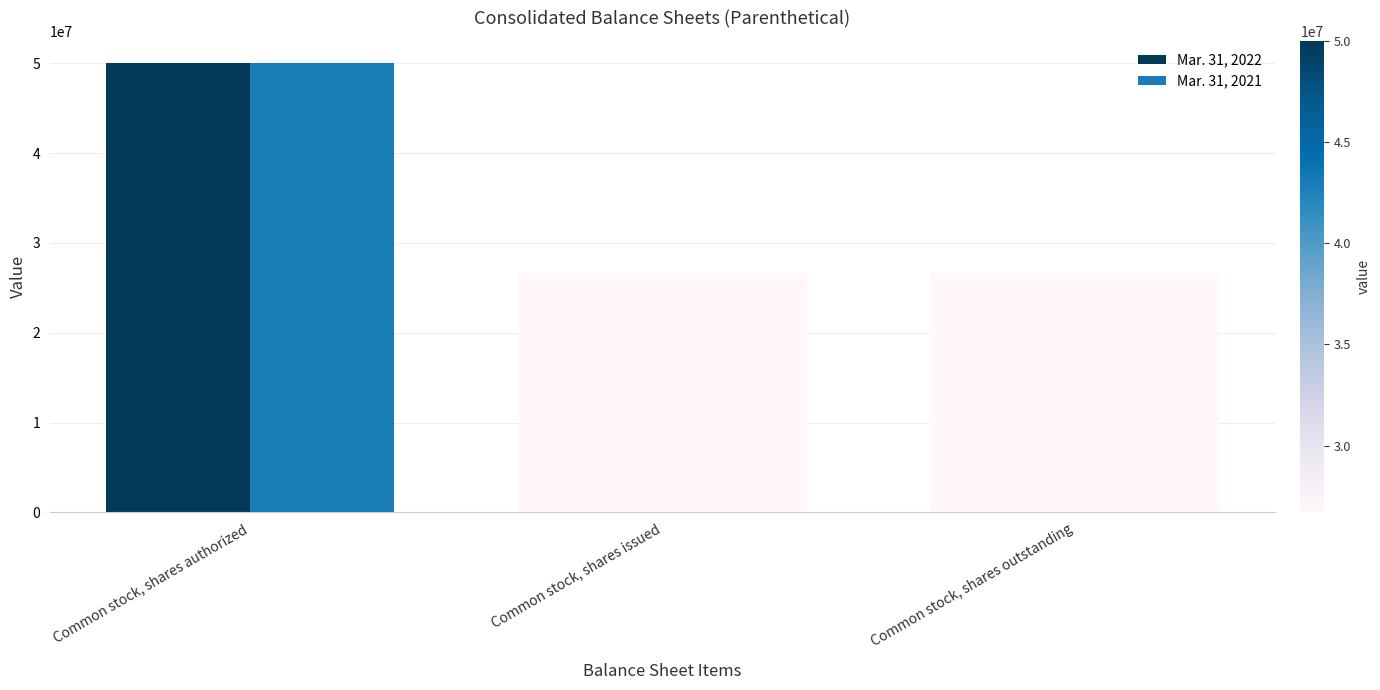

Reading left to right, what are all the values shown in this chart?

Mar. 31, 2022: 50000000	26693004	26693004
Mar. 31, 2021: 50000000	26693004	26693004